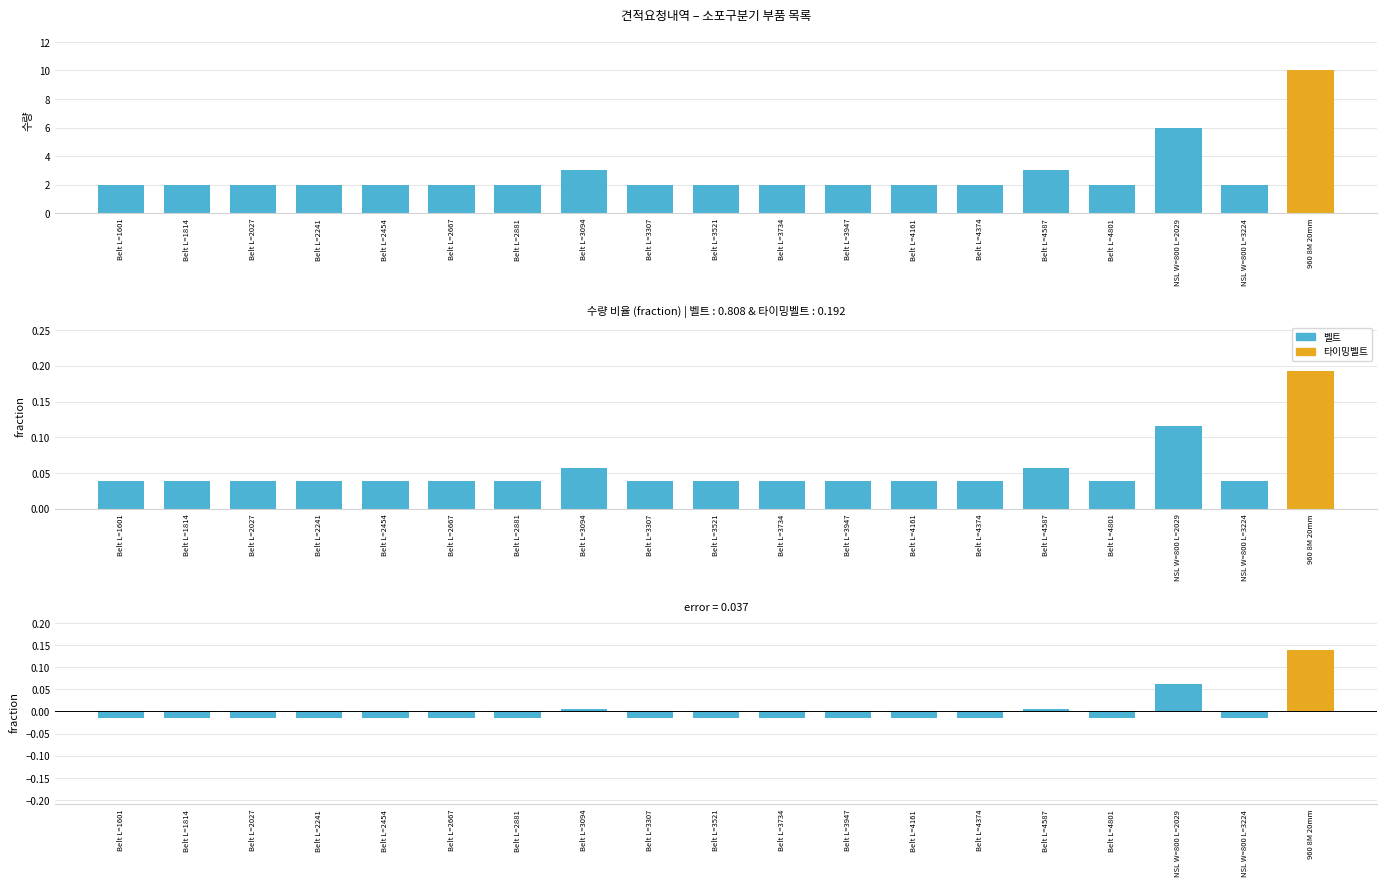

Which label corresponds to the smallest value in the chart?

Belt L=1601